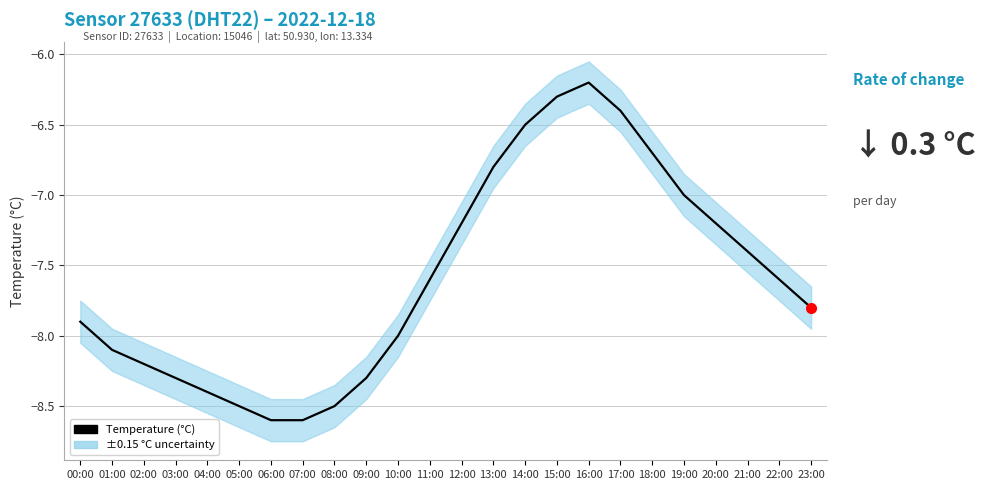

Is this an area chart (filled region under the line)?

No